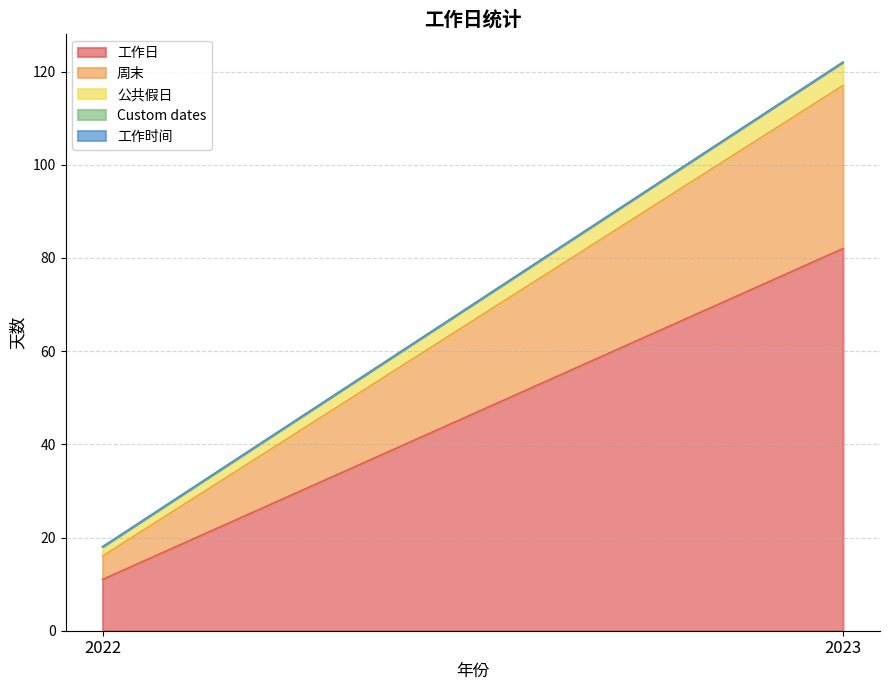

How many lines are shown in the chart?

5